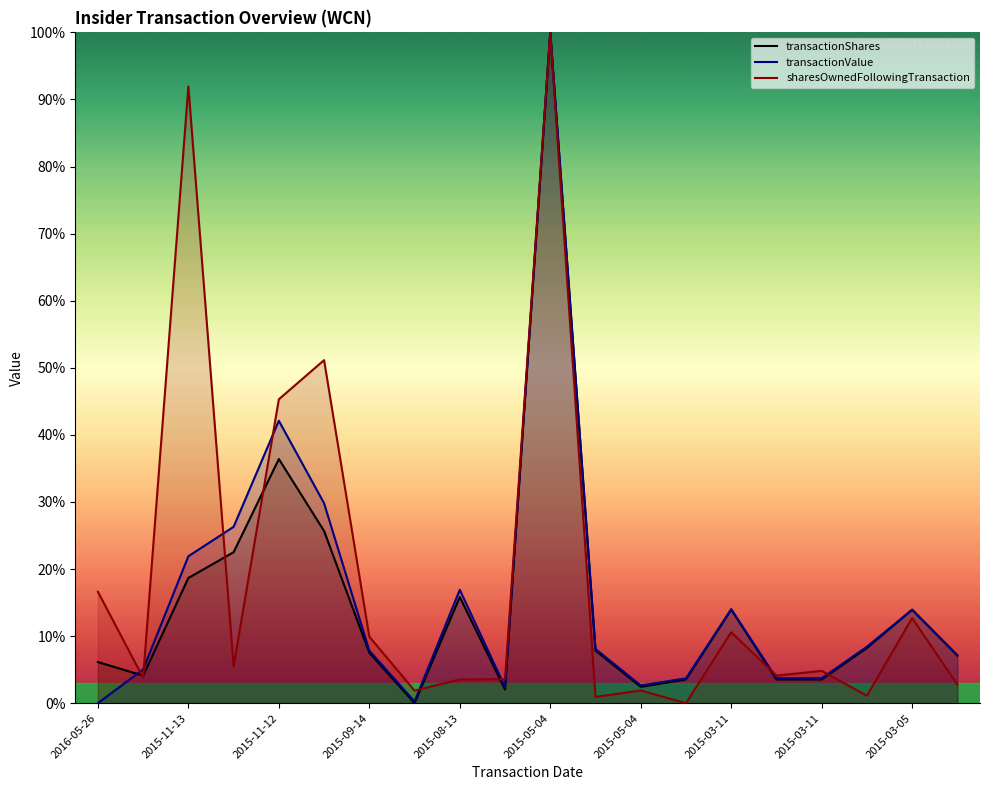

What is the spread (max minus min) of values at 2015-11-12?

8.9